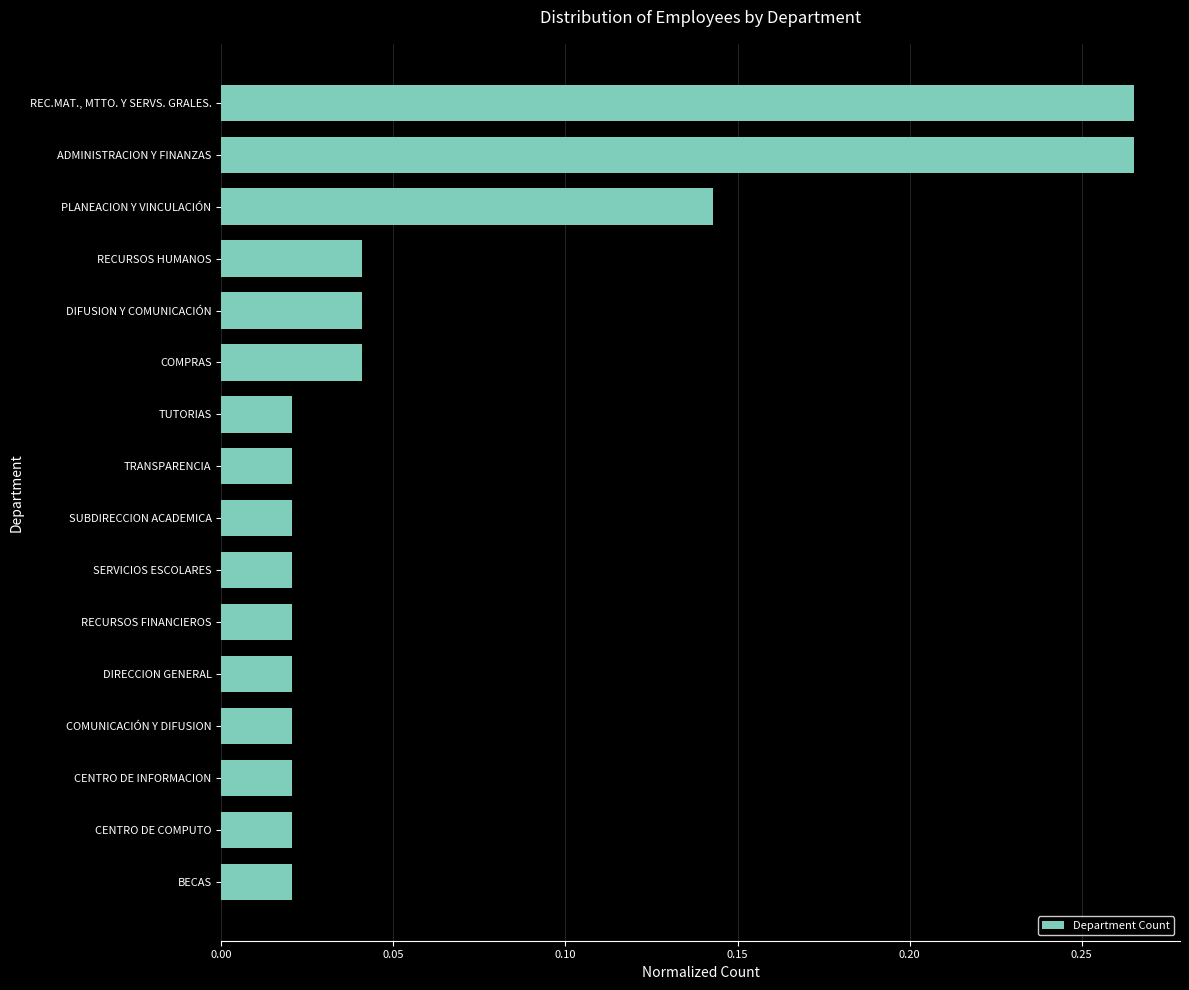

What is the label of the 5th bar from the top?

DIFUSION Y COMUNICACIÓN